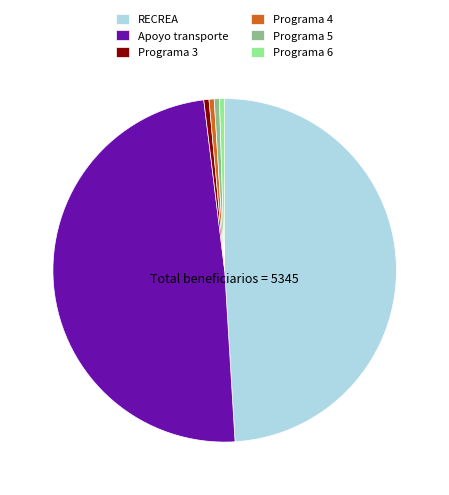

Is the sum of Programa 3 and Programa 5 greater than half?

No